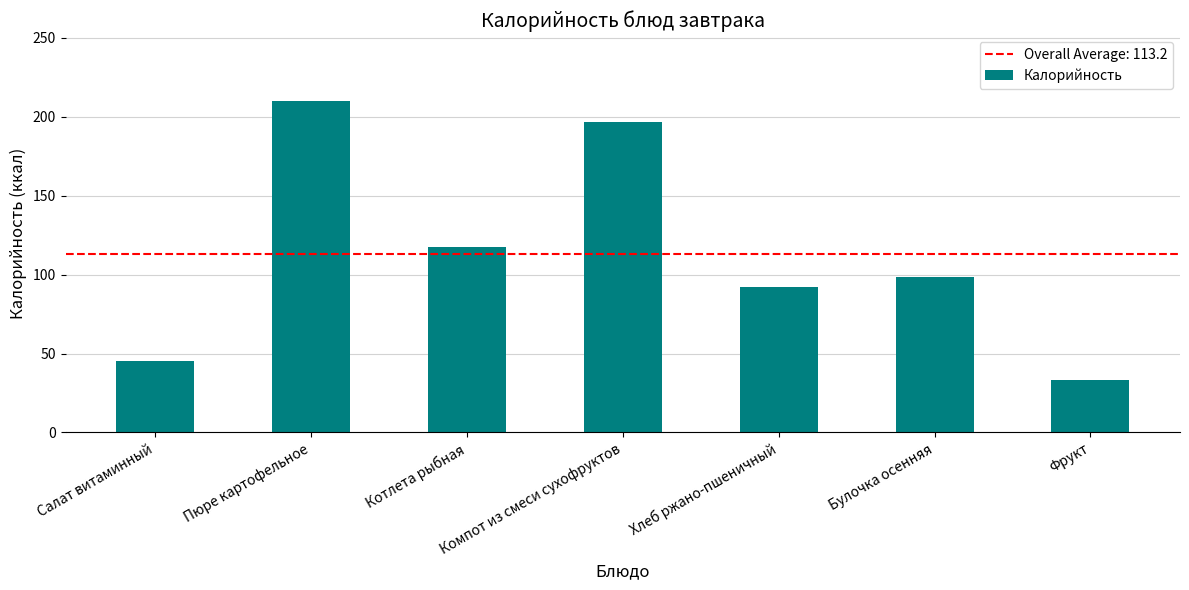

How many values exceed 98?

4